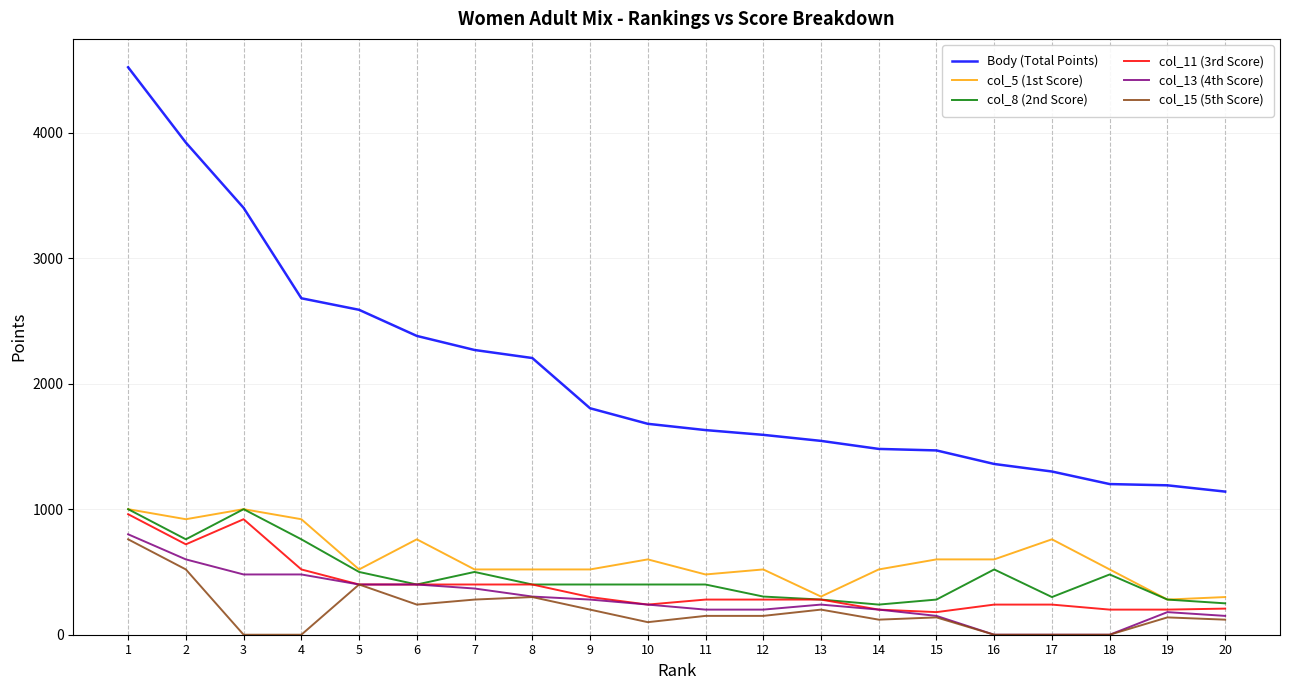

How many categories are shown in the chart?

20